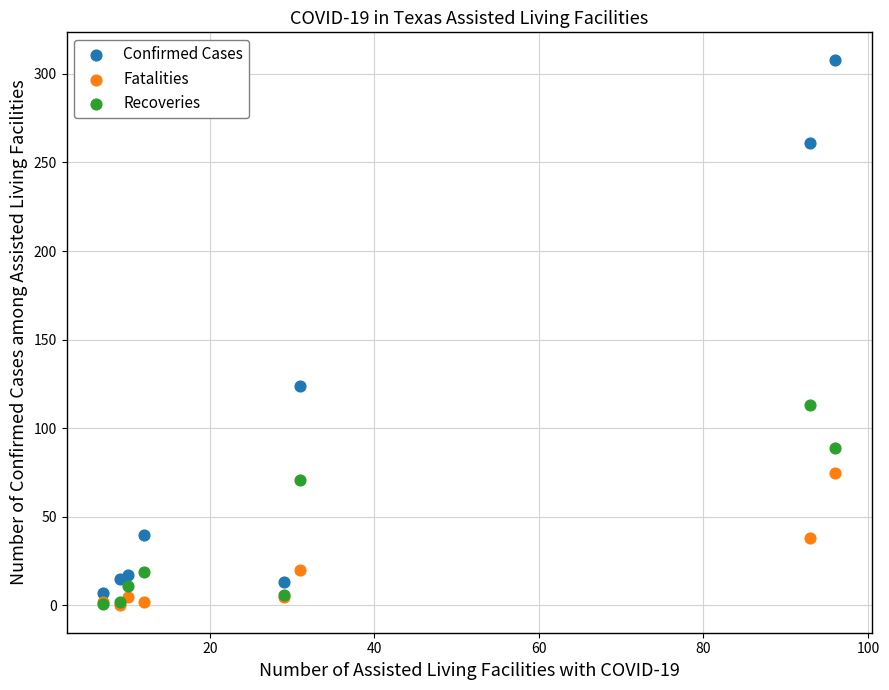

What are all the series names shown in the legend?

Confirmed Cases, Fatalities, Recoveries